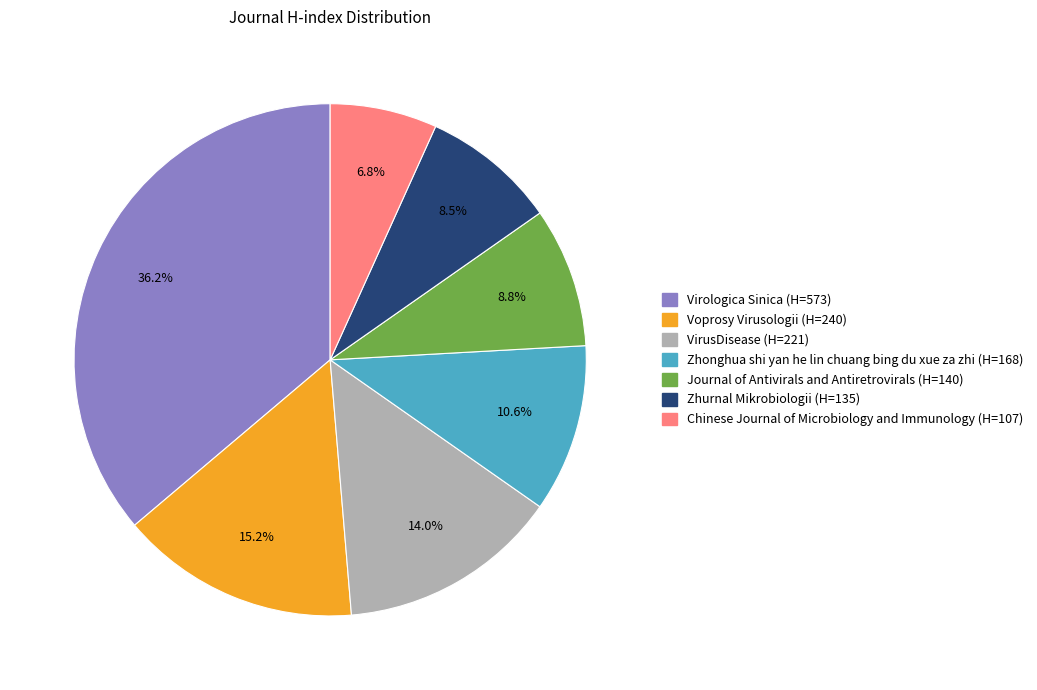

True or false: Voprosy Virusologii accounts for 15% of the total.

True